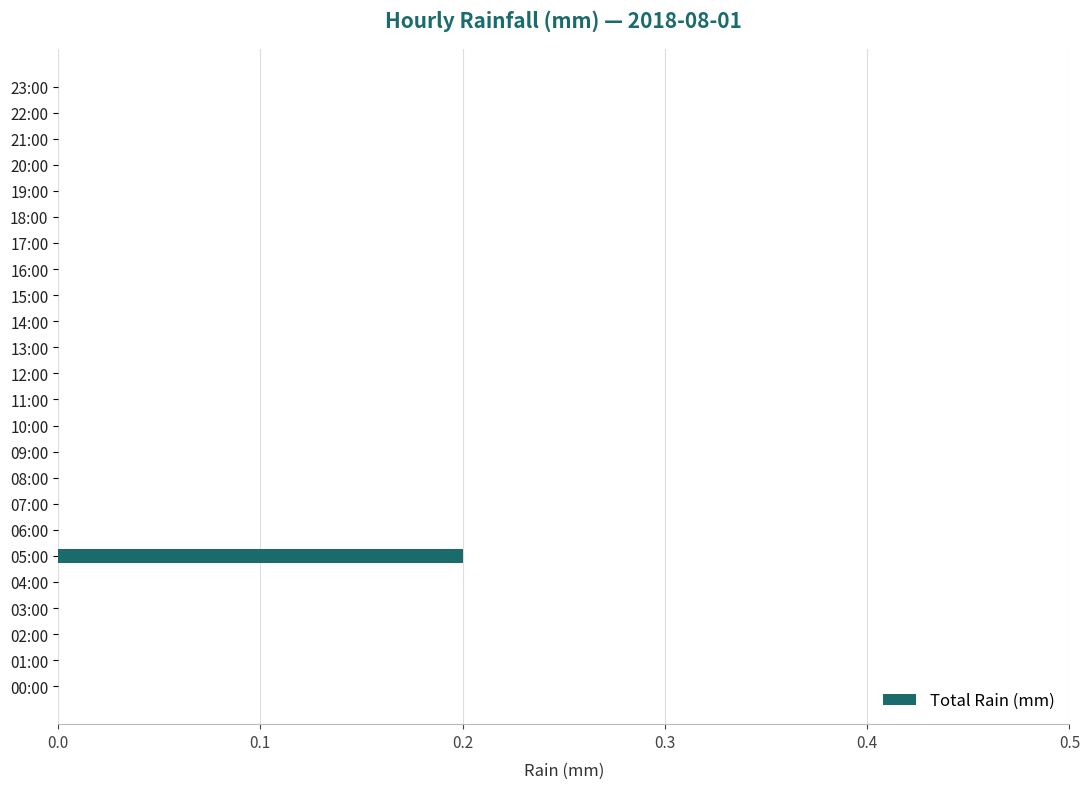

Reading bottom to top, extract all data points from this chart.

00:00=0.0	01:00=0.0	02:00=0.0	03:00=0.0	04:00=0.0	05:00=0.2	06:00=0.0	07:00=0.0	08:00=0.0	09:00=0.0	10:00=0.0	11:00=0.0	12:00=0.0	13:00=0.0	14:00=0.0	15:00=0.0	16:00=0.0	17:00=0.0	18:00=0.0	19:00=0.0	20:00=0.0	21:00=0.0	22:00=0.0	23:00=0.0